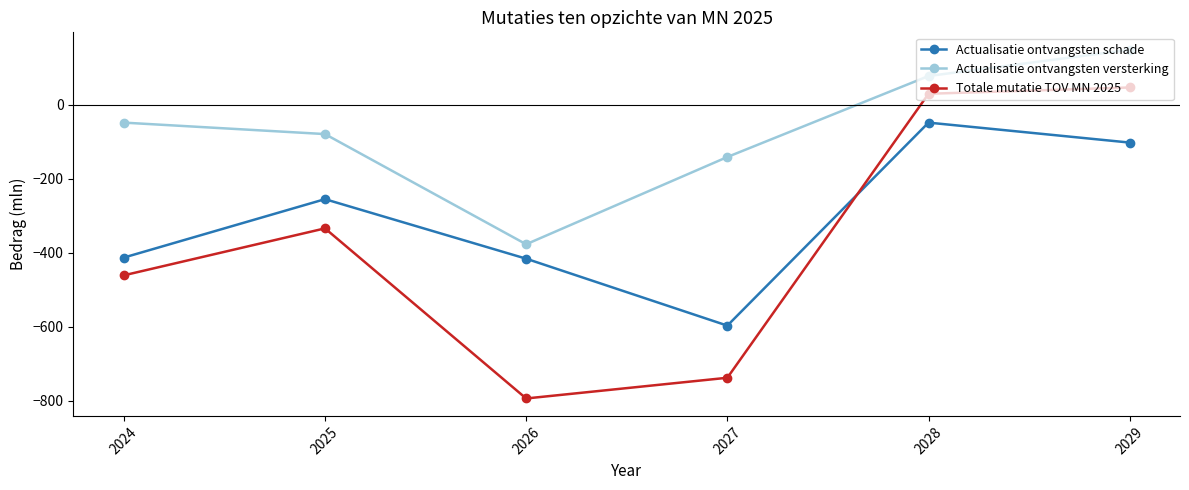

True or false: Actualisatie ontvangsten versterking and Actualisatie ontvangsten schade cross at least once.

False